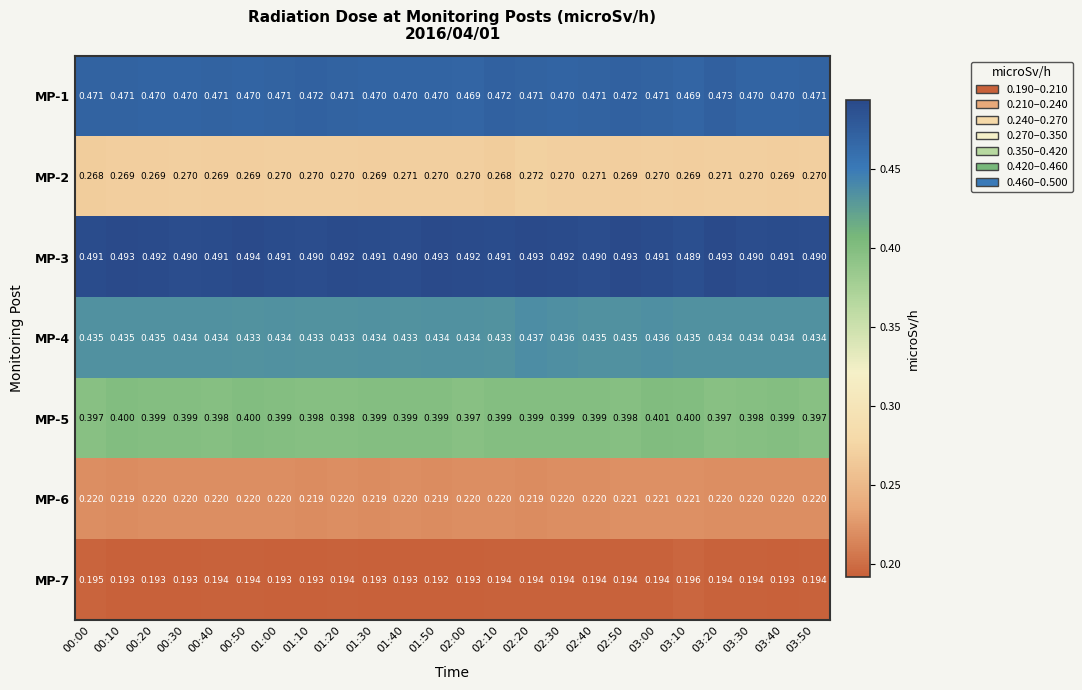

Which label corresponds to the largest value in the chart?

00:50